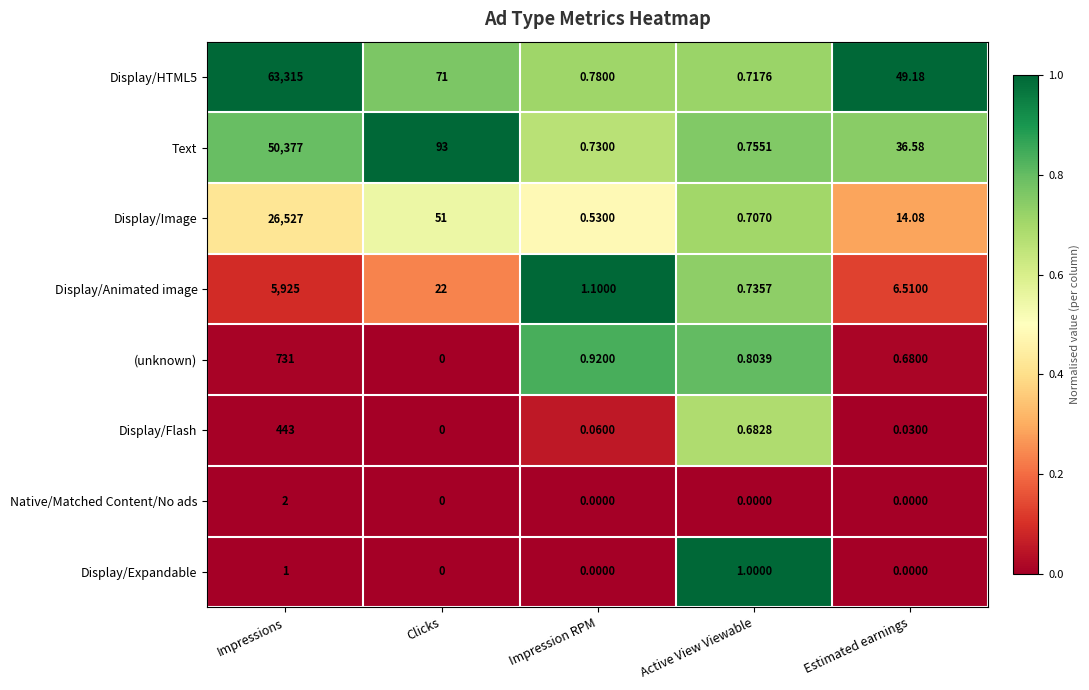

At which label is (unknown) closest to 365?

Impression RPM